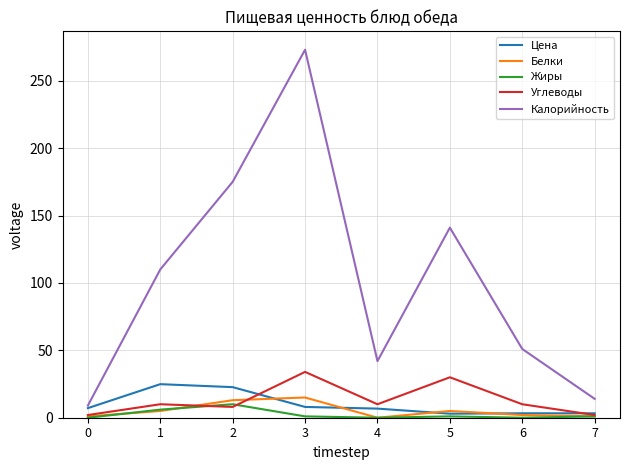

Which series has the largest total across all categories?

Калорийность